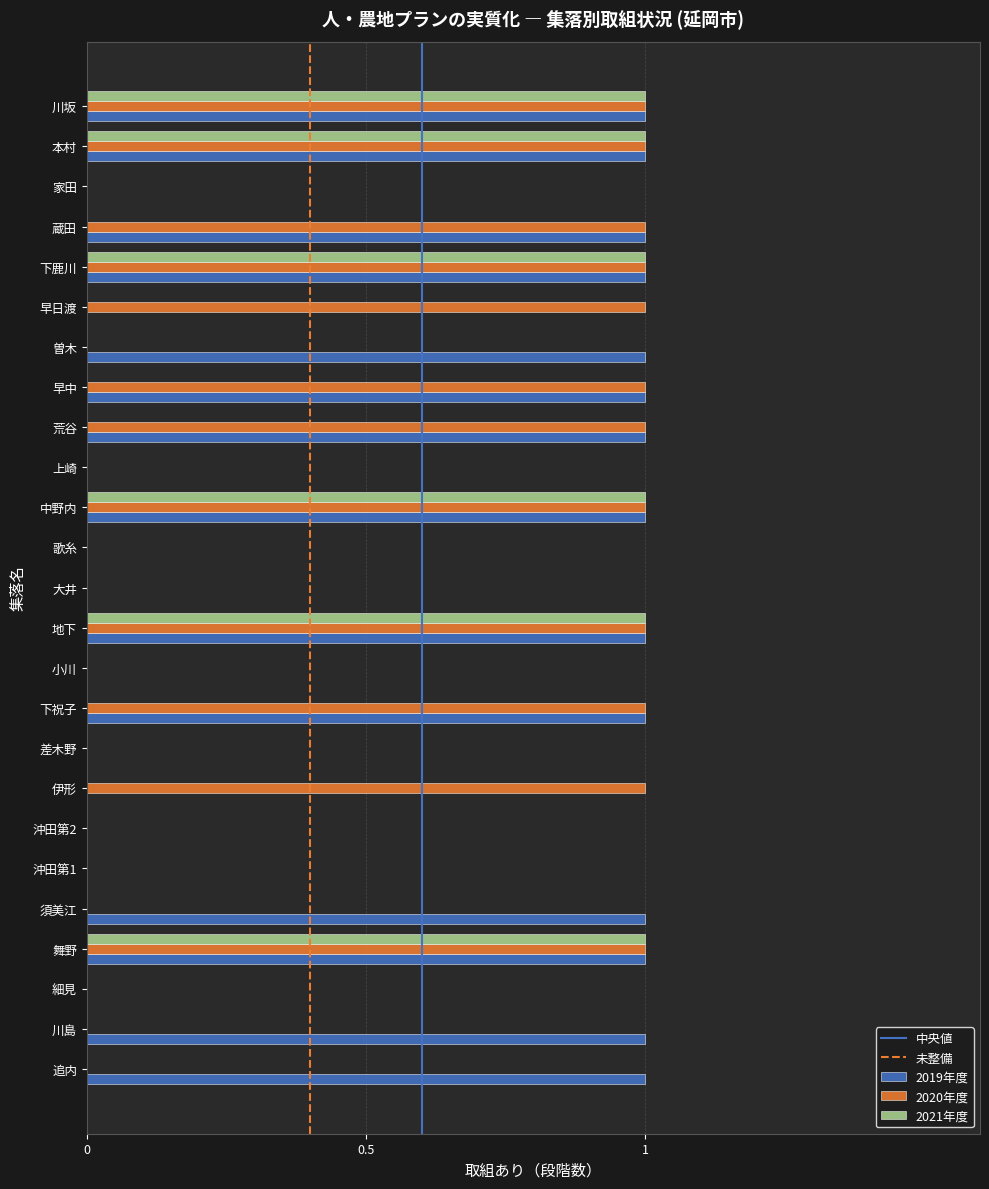

Is it true that 2020年度 equals 1 at 大井?

False